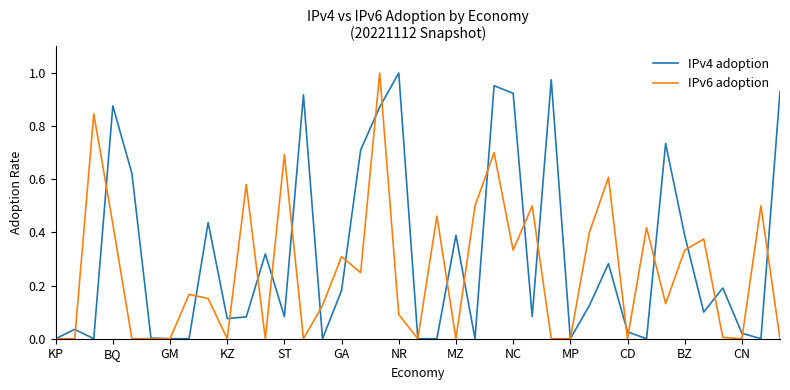

List the series in order of their overall mean, highest first.

IPv4 adoption, IPv6 adoption